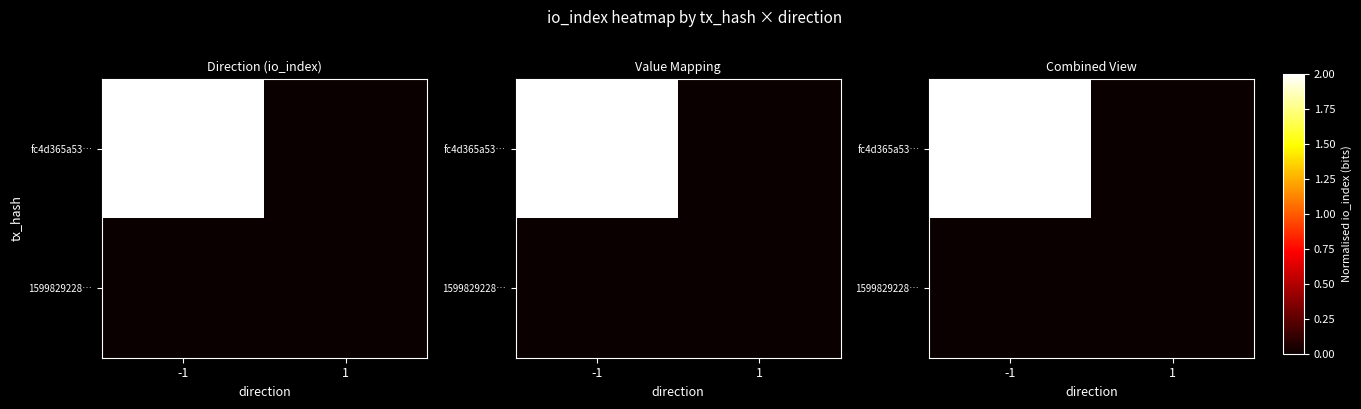

Is it true that fc4d365a53… equals 2.0 at -1?

True